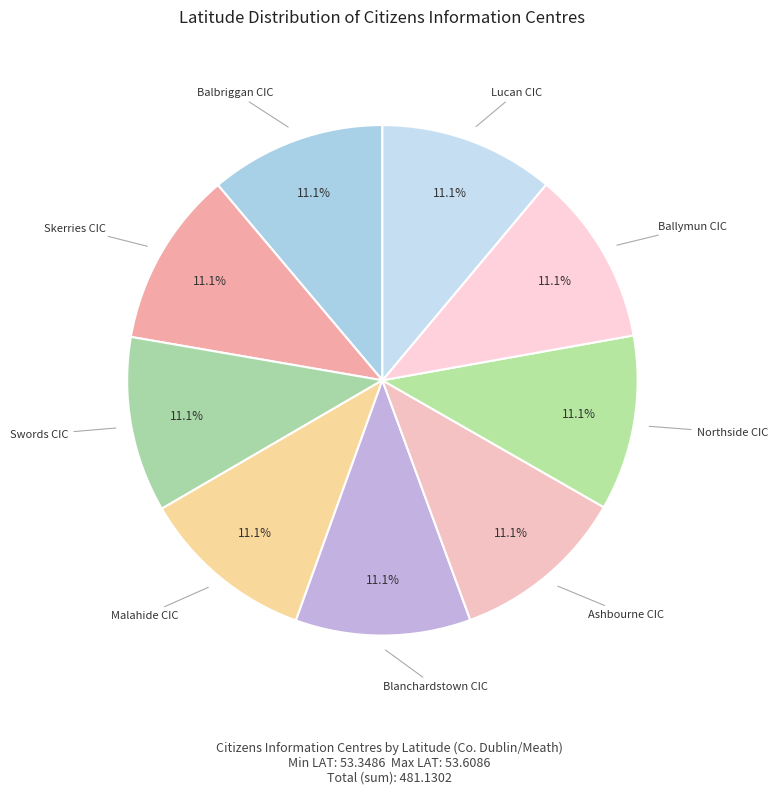

How many slices are in this pie chart?

9